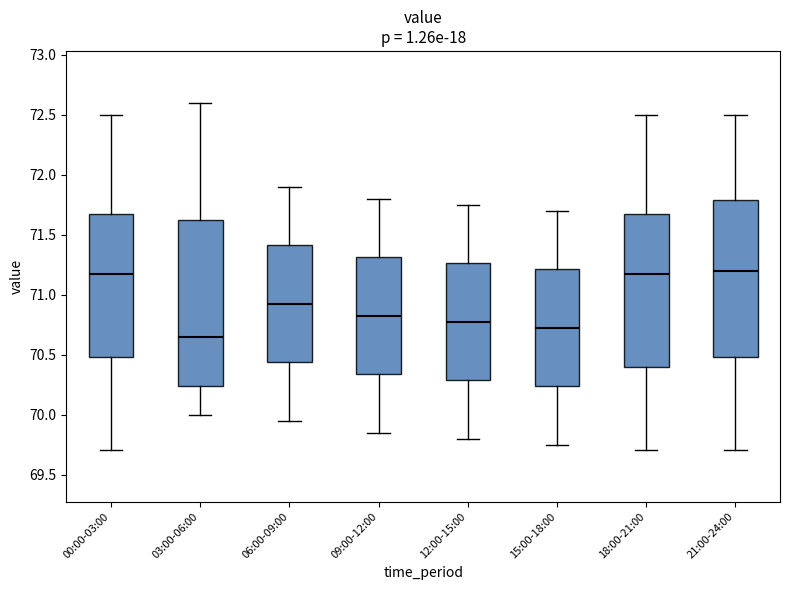

Which box is the tallest, from its lower edge to its upper edge?

03:00-06:00